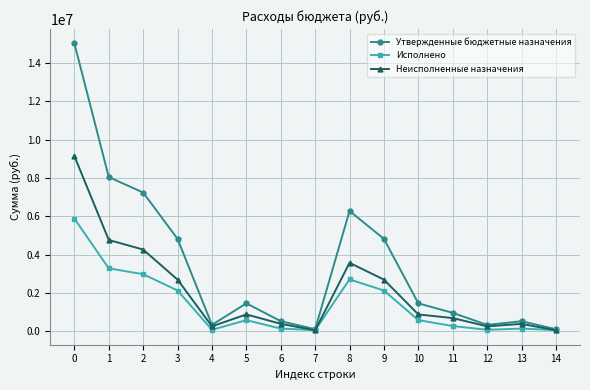

Count the number of data series in this chart.

3